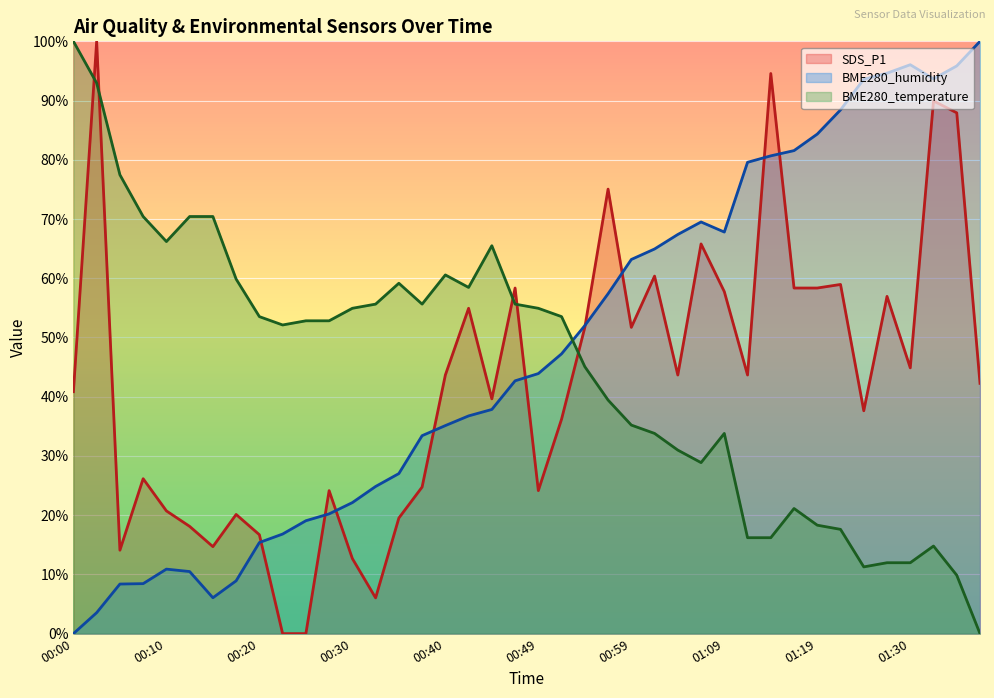

Which series has the largest range (max minus min)?

SDS_P1